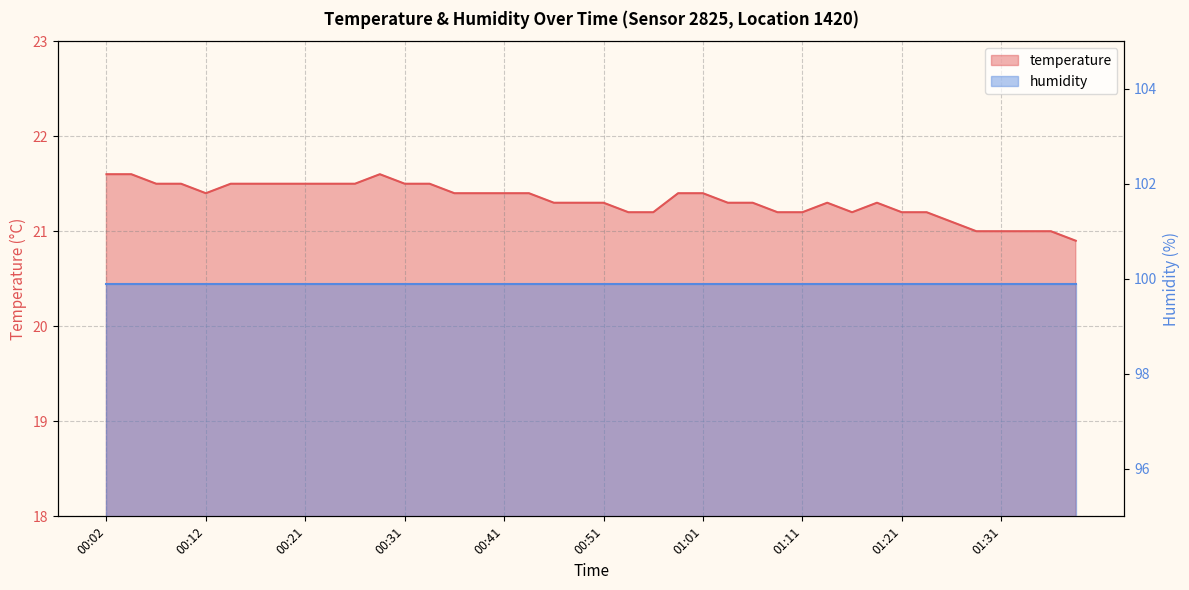

What is the ratio of the value at 00:12 to the value at 00:41?

1.0